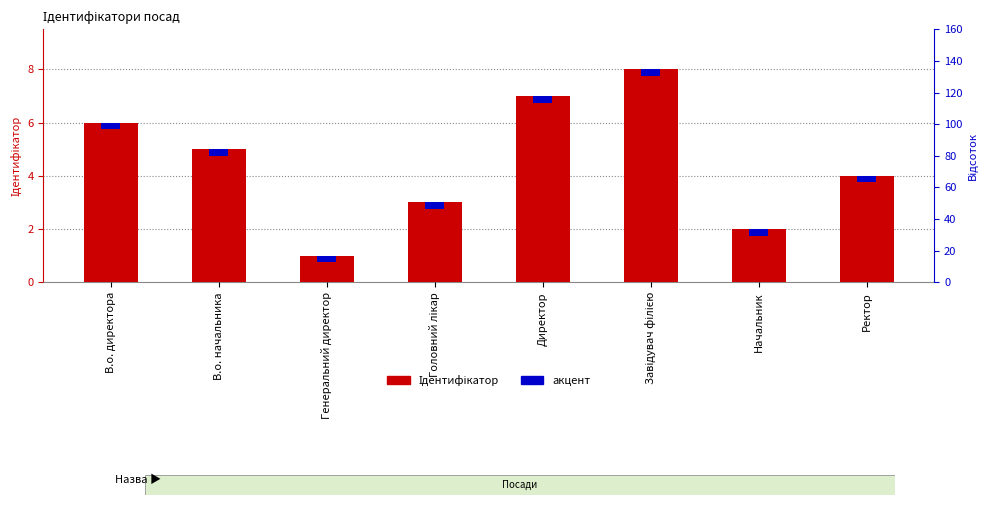

Where is the data nearest to the value 4?

Ректор